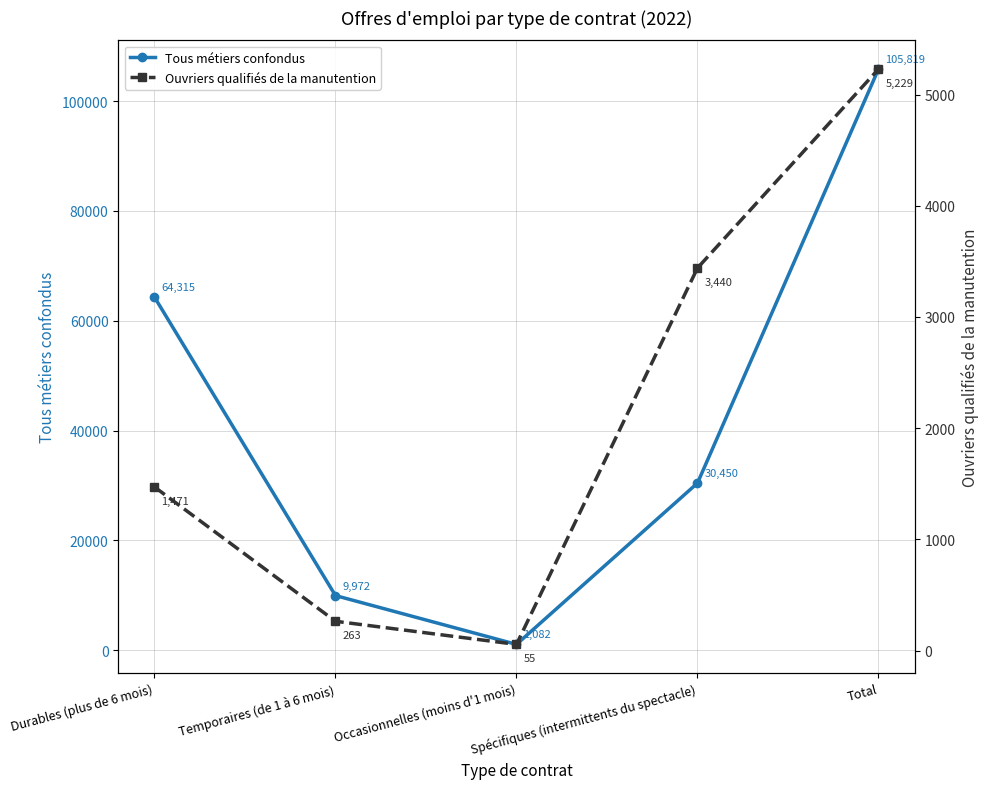

True or false: Ouvriers qualifiés de la manutention has more than 1 interior local peaks.

False